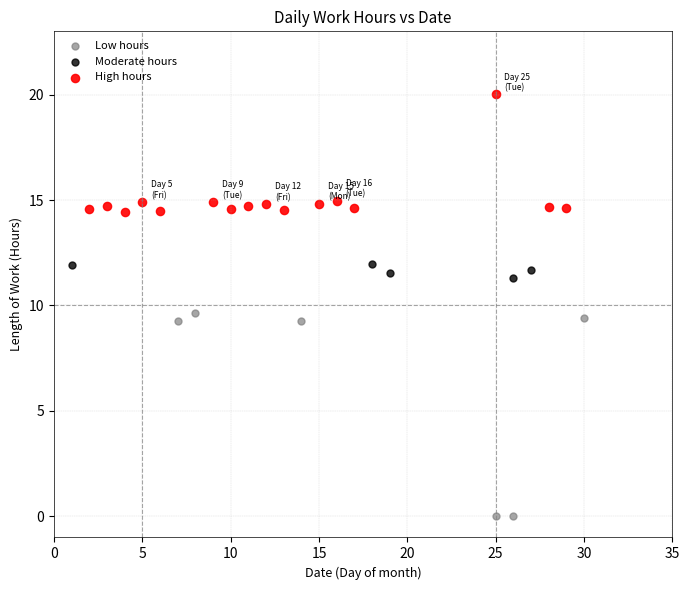

Which series reaches the maximum Y coordinate?

High hours